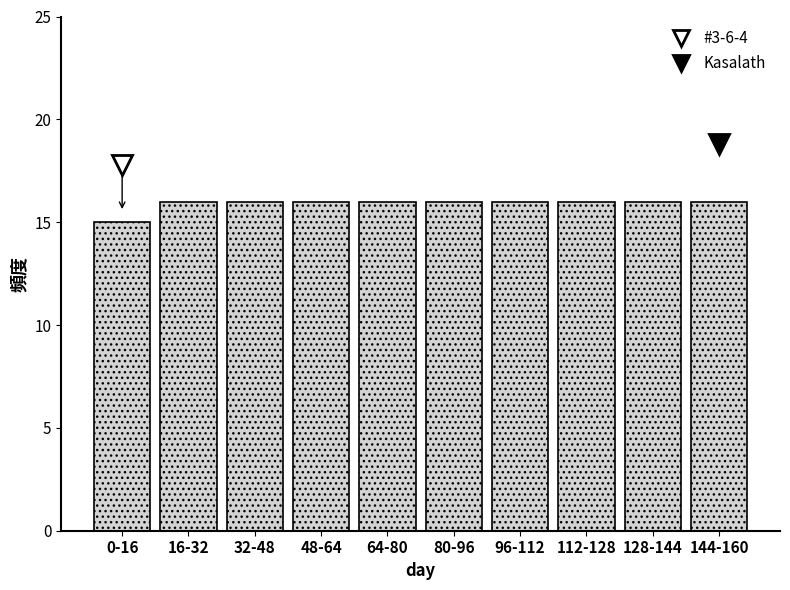

Reading right to left, what are all the values shown in this chart?

16	16	16	16	16	16	16	16	16	15